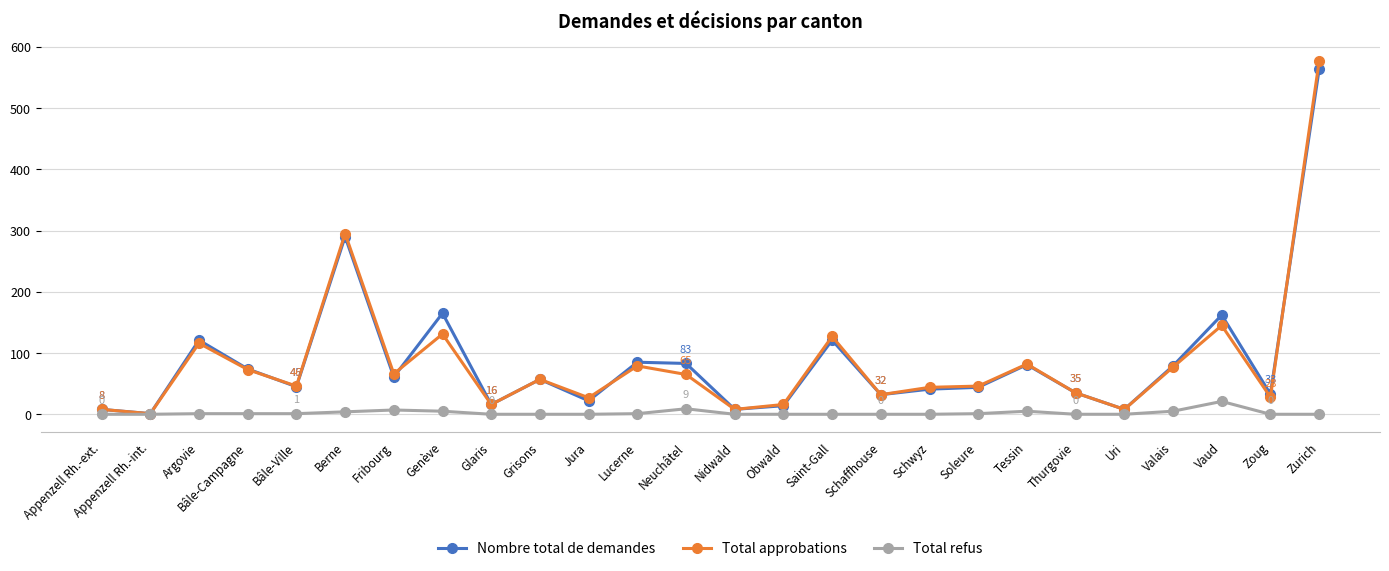

What are all the series names shown in the legend?

Nombre total de demandes, Total approbations, Total refus